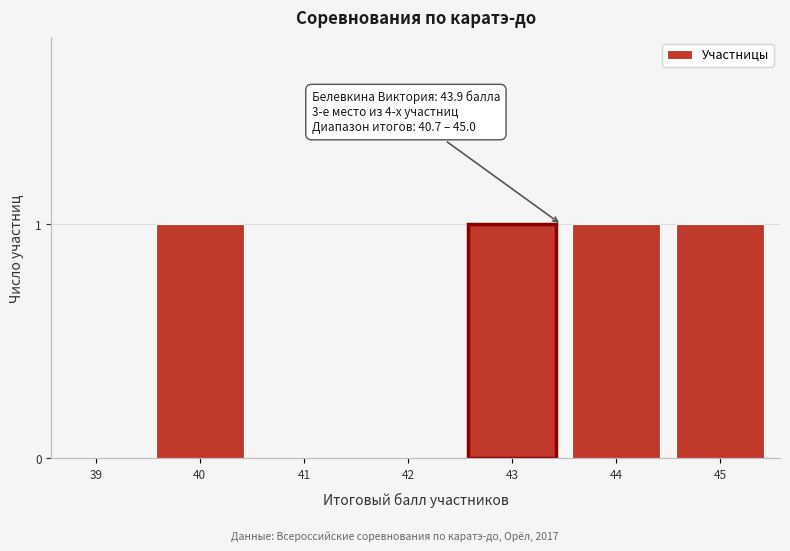

Reading left to right, what are all the values shown in this chart?

39=0	40=1	41=0	42=0	43=1	44=1	45=1